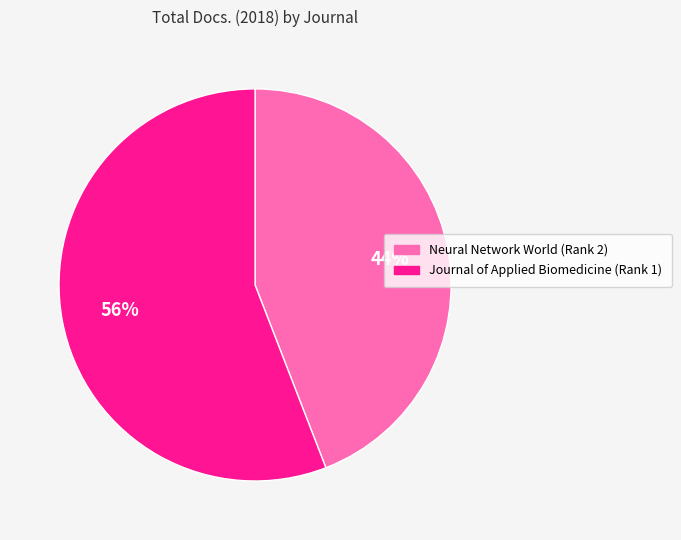

Does Neural Network World (Rank 2) represent more than half of the total?

No